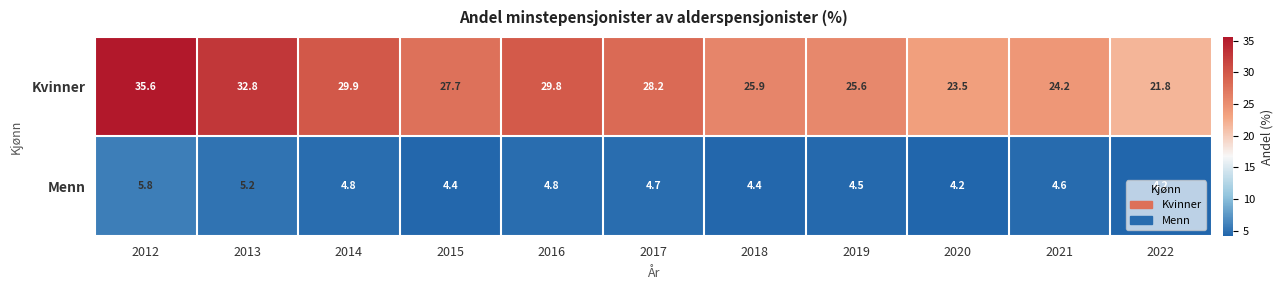

What is the spread (max minus min) of values at 2016?

25.0